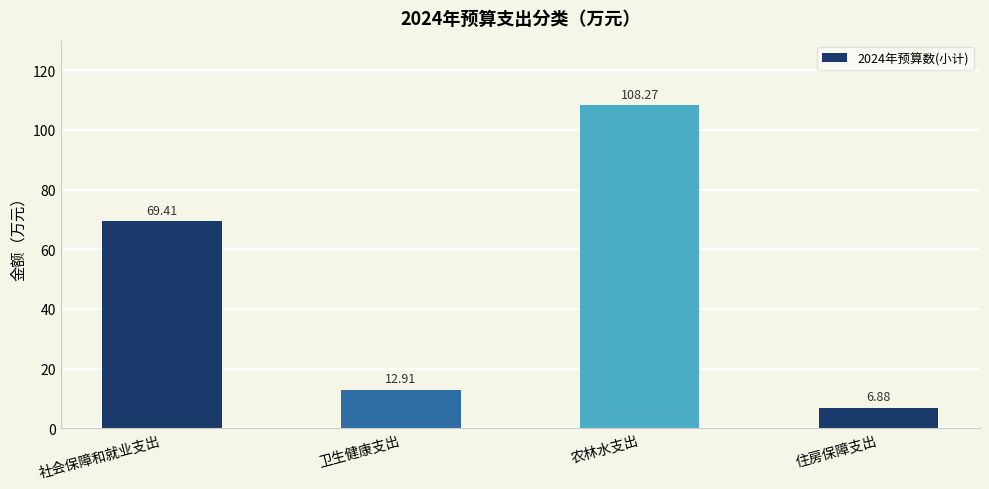

What is the minimum value shown in the chart?

6.9